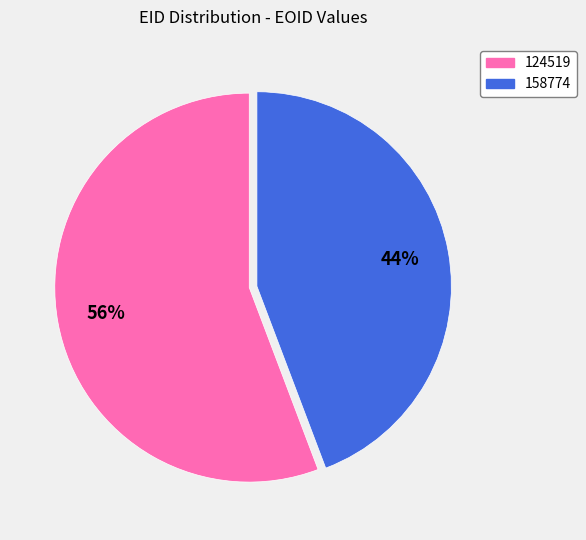

True or false: 124519 accounts for 47% of the total.

False